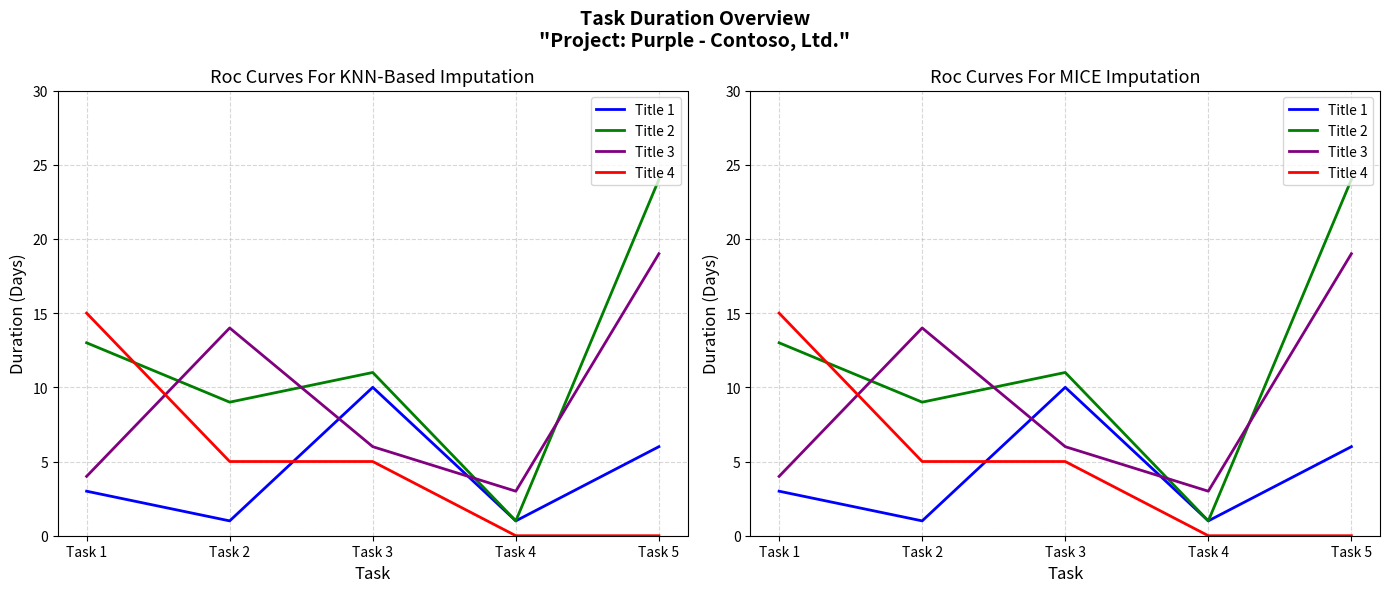

At which category is the sum across all series the highest?

Task 5